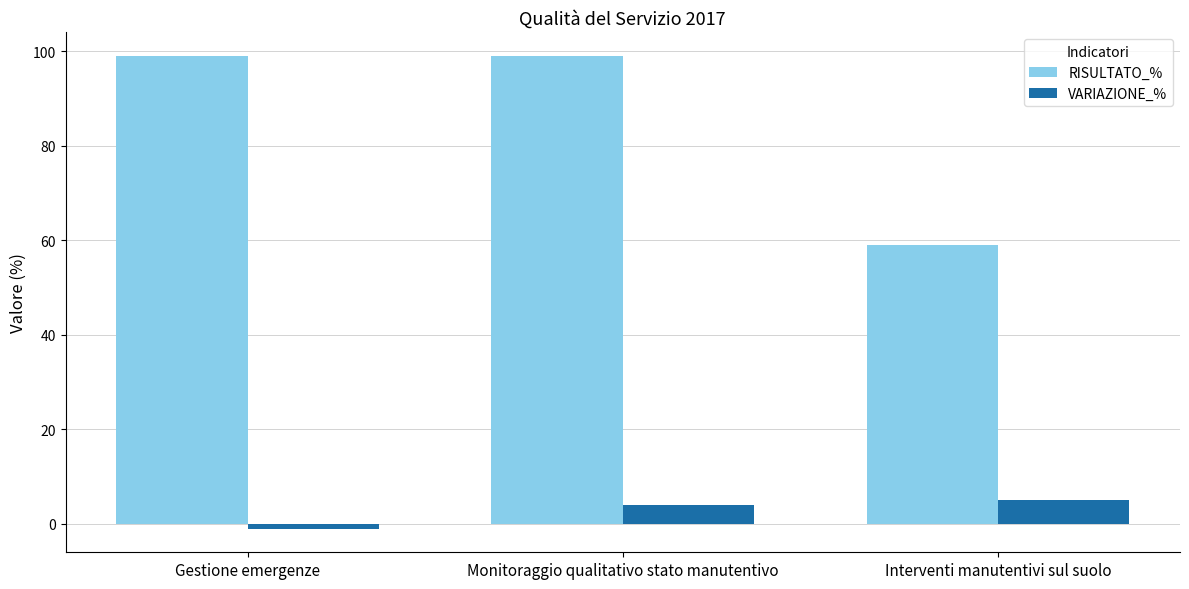

True or false: VARIAZIONE_% has a value of 5 at Interventi manutentivi sul suolo.

True